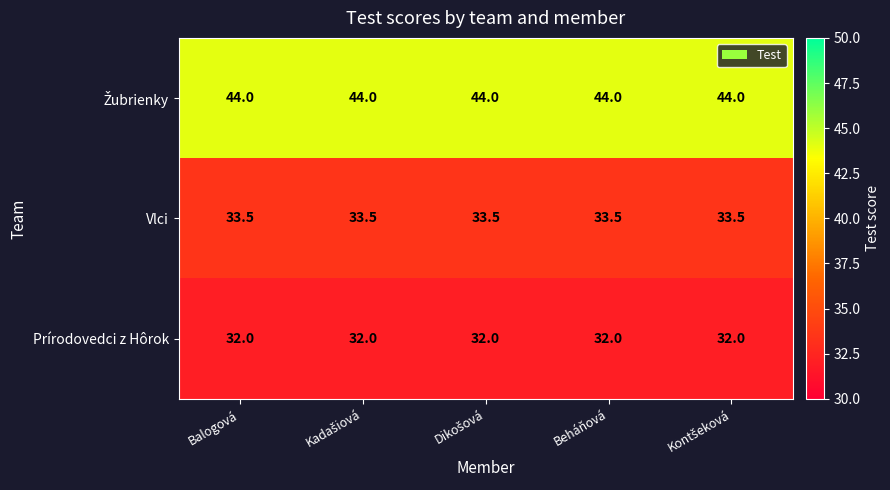

What is the greatest value displayed?

44.0